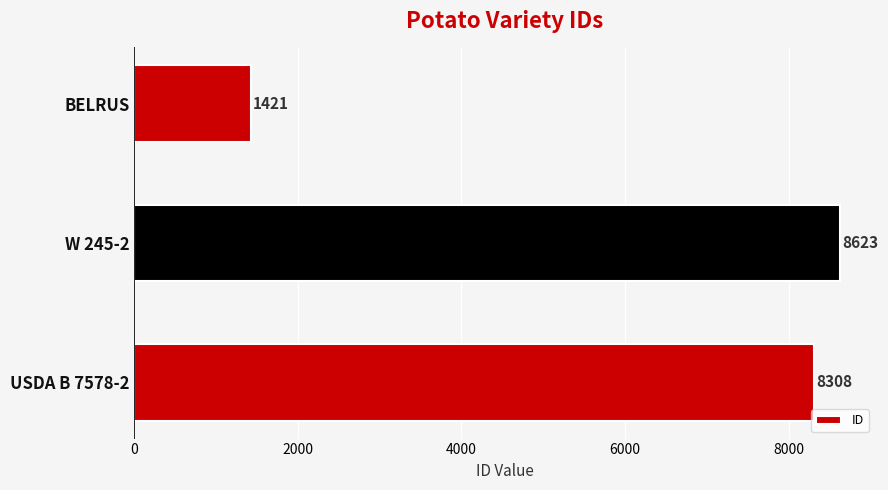

What is the difference between the maximum and minimum values?

7202